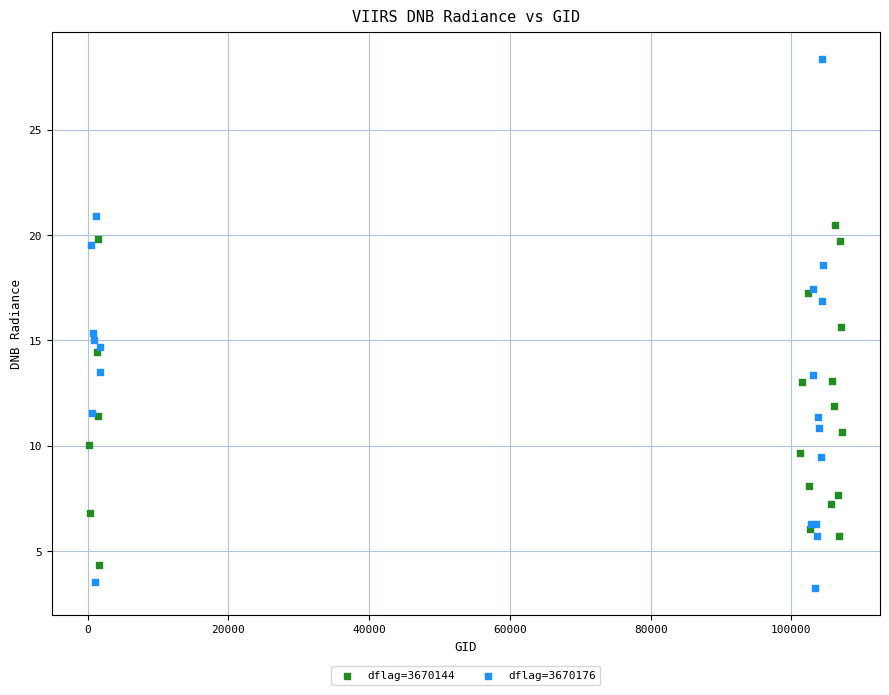

What are all the series names shown in the legend?

dflag=3670144, dflag=3670176